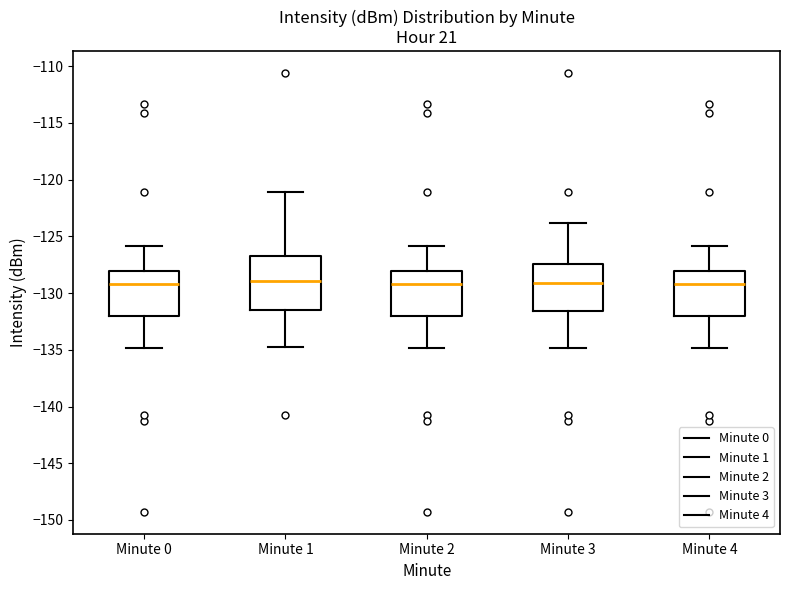

Reading left to right, read every box against the y-axis: the position of its median line, the range the box covers, and the ends of its whiskers. The values are not printed on the chart, so give them approximately, as read against the axis.

Minute 0: median -129.0, box -132.0 to -128.0, whiskers -135.0 to -126.0
Minute 1: median -129.0, box -131.5 to -126.5, whiskers -135.0 to -121.0
Minute 2: median -129.0, box -132.0 to -128.0, whiskers -135.0 to -126.0
Minute 3: median -129.0, box -131.5 to -127.5, whiskers -135.0 to -124.0
Minute 4: median -129.0, box -132.0 to -128.0, whiskers -135.0 to -126.0